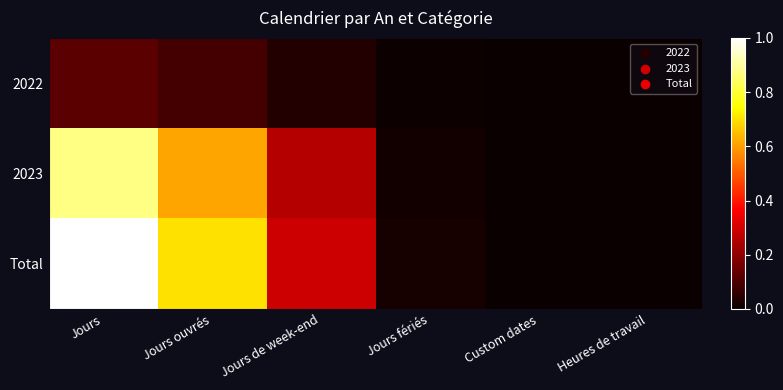

At Heures de travail, list the series in order from smallest to largest.

2022, 2023, Total